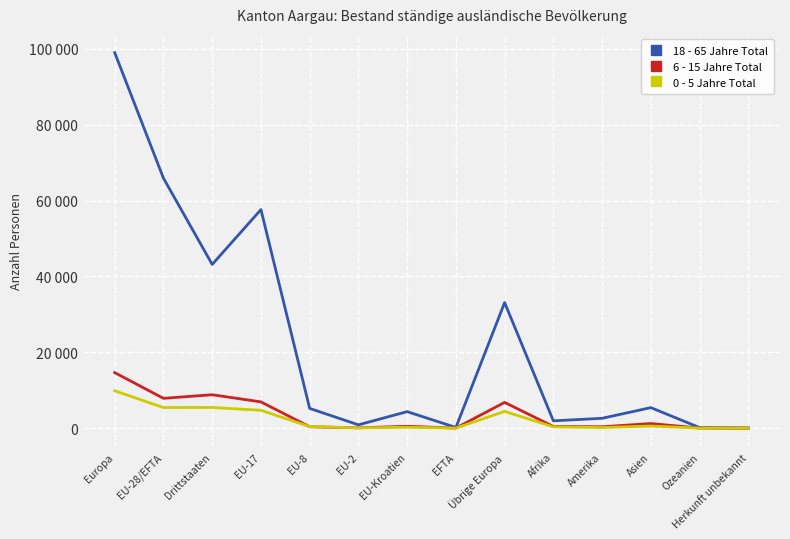

Is it true that 18 - 65 Jahre Total equals 43166 at Drittstaaten?

True